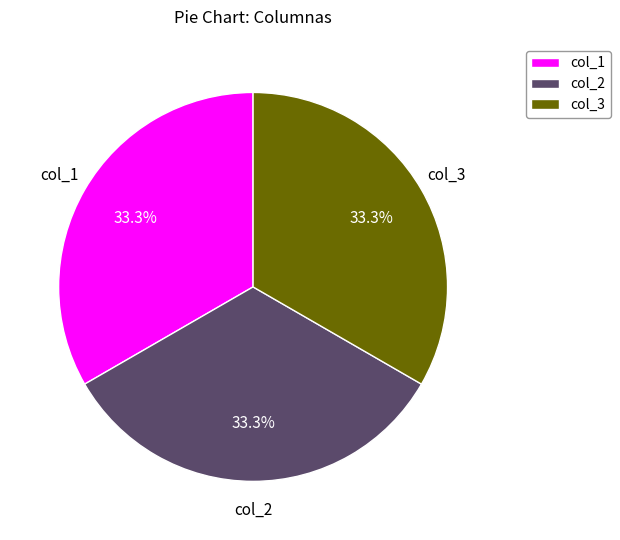

Is col_3 the majority of the pie?

No